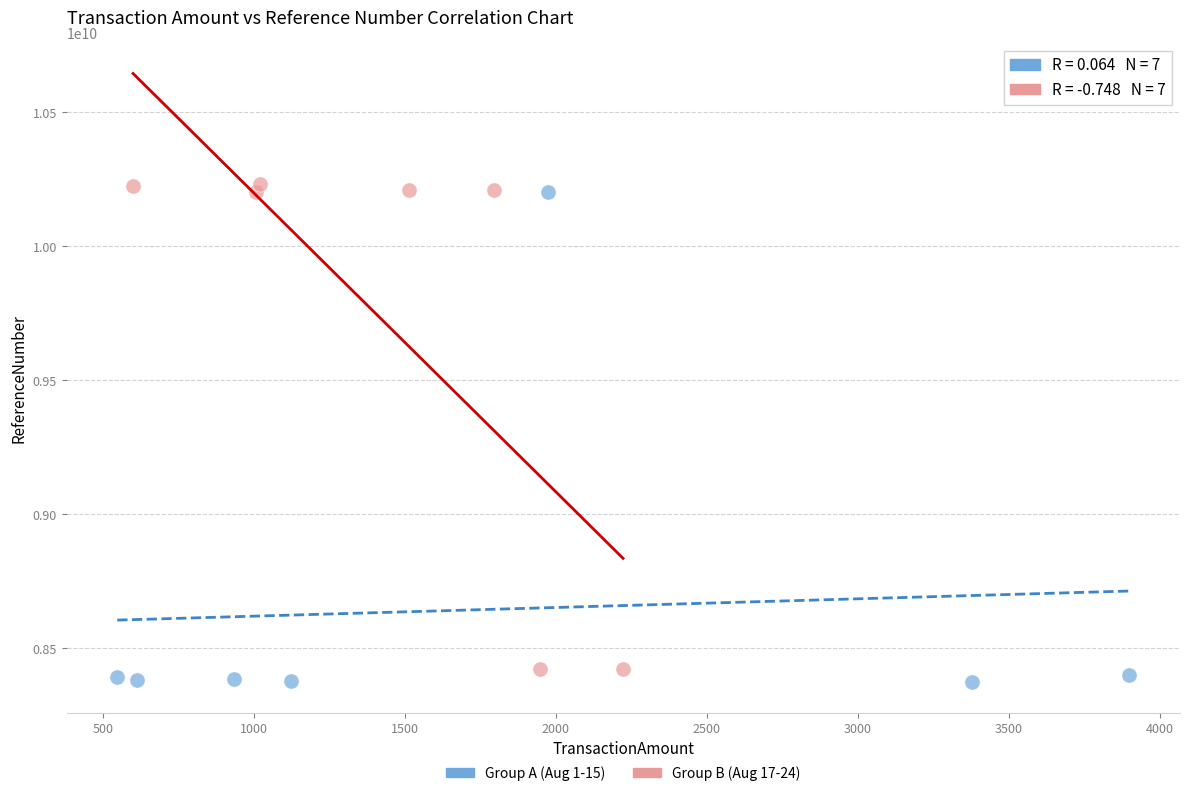

Which series contains the lowest Y value?

Group A (Aug 1-15)